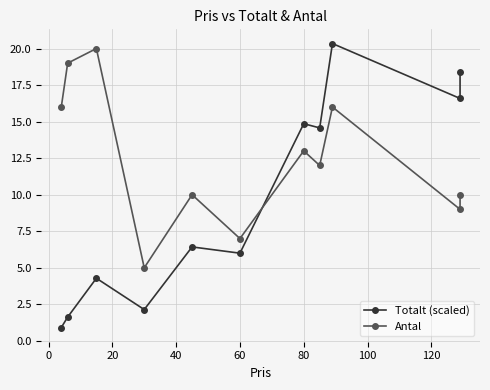

What is the greatest value displayed?

20.3